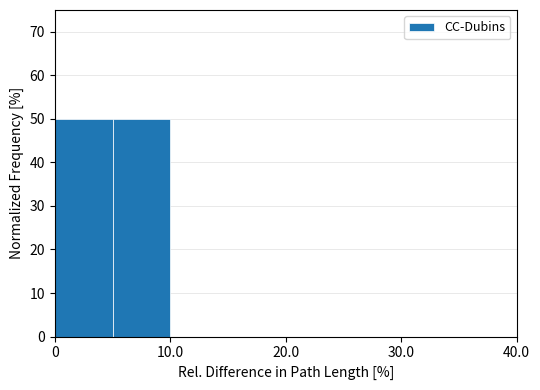

How tall is the bar that spans 0 to 5 on the x-axis? The values are not printed on the chart, so give them approximately, as read against the axis.

50